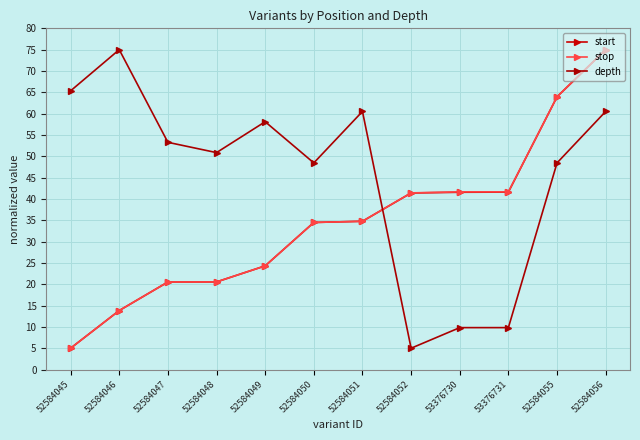

True or false: start and stop intersect in this chart.

False